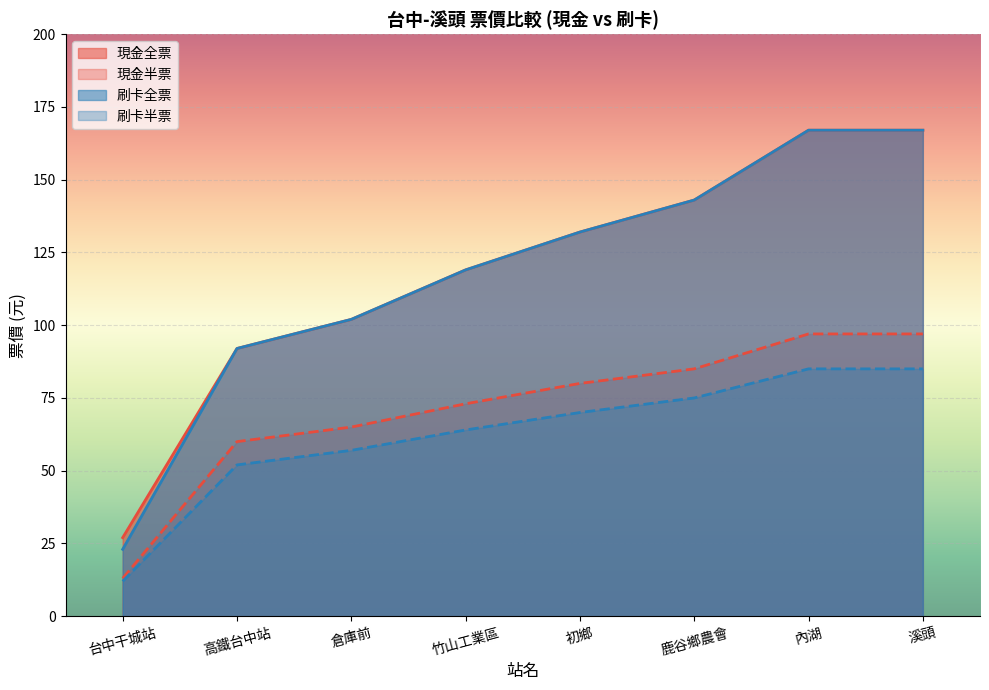

Between 台中干城站 and 竹山工業區, which series saw the biggest shift?

刷卡全票